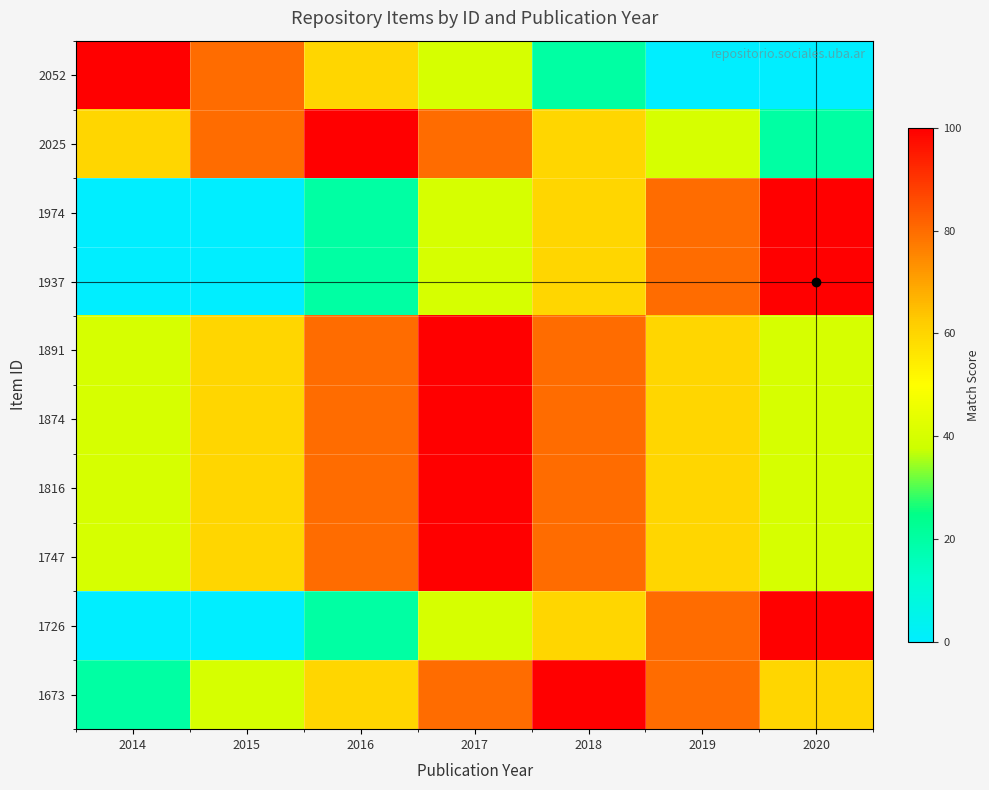

Which series has the largest total across all categories?

1891